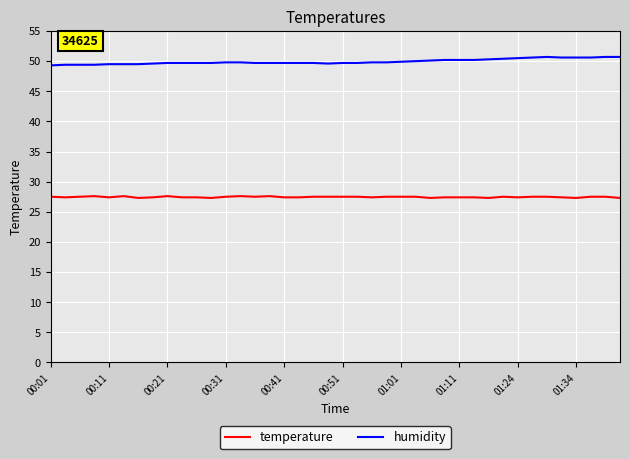

Rank the series by their maximum value, from lowest to highest.

temperature, humidity